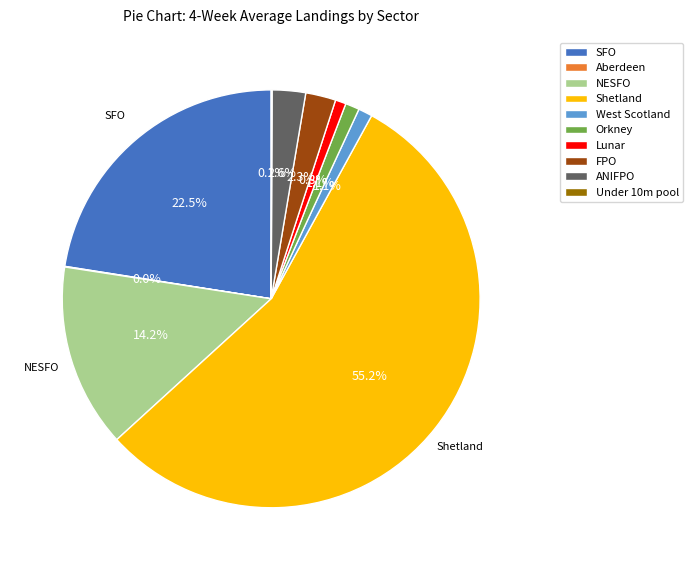

How much of the chart is everything except Orkney?

98.9%